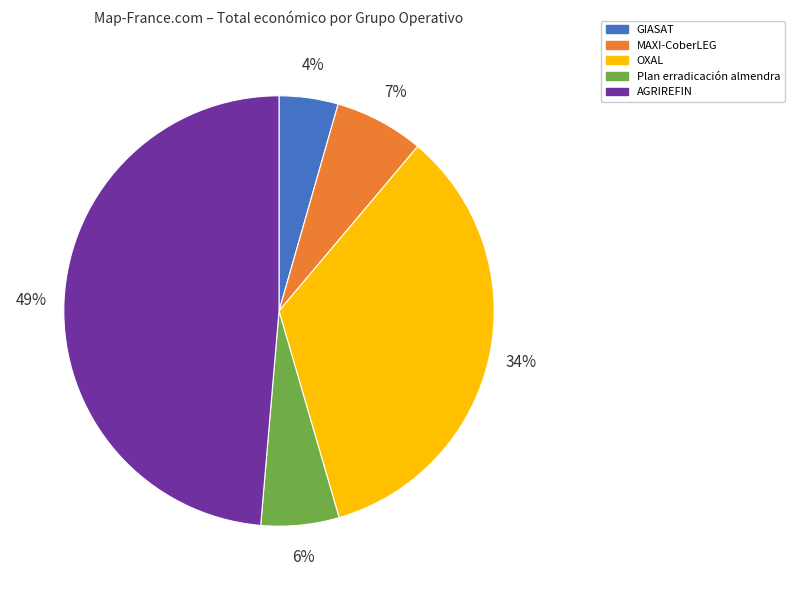

How many slices are in this pie chart?

5